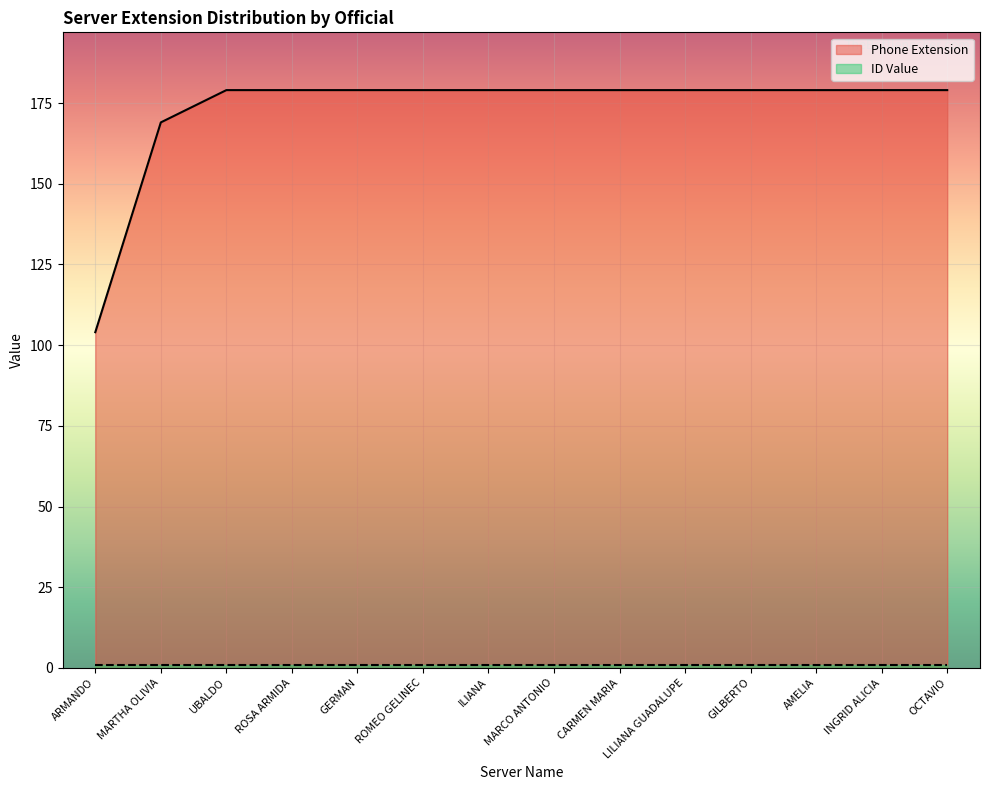

Reading right to left, list all the values displayed in this chart.

179	179	179	179	179	179	179	179	179	179	179	179	169	104